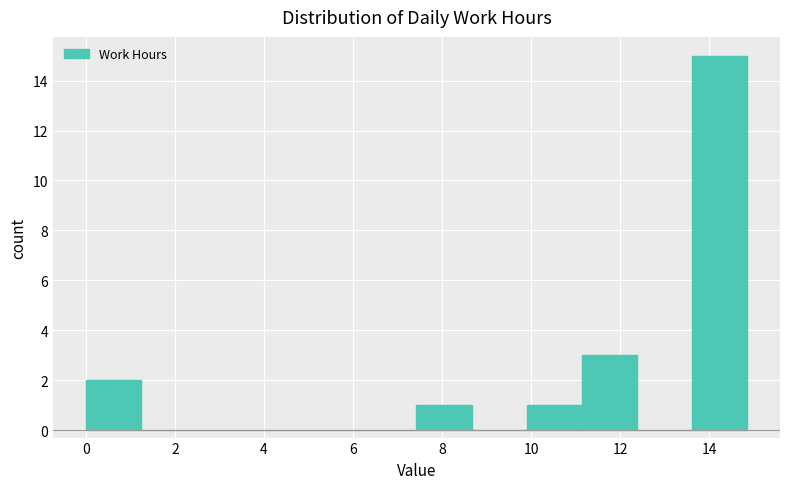

Reading left to right, transcribe this chart: for each bar, give the range it covers on the x-axis and its height. Neither the bar edges nor the heights are printed on the chart, so give them approximately, as read against the axes.

0.0 to 1.2: 2
1.2 to 2.4: 0
2.4 to 3.8: 0
3.8 to 5.0: 0
5.0 to 6.2: 0
6.2 to 7.4: 0
7.4 to 8.6: 1
8.6 to 10.0: 0
10.0 to 11.2: 1
11.2 to 12.4: 3
12.4 to 13.6: 0
13.6 to 14.8: 15